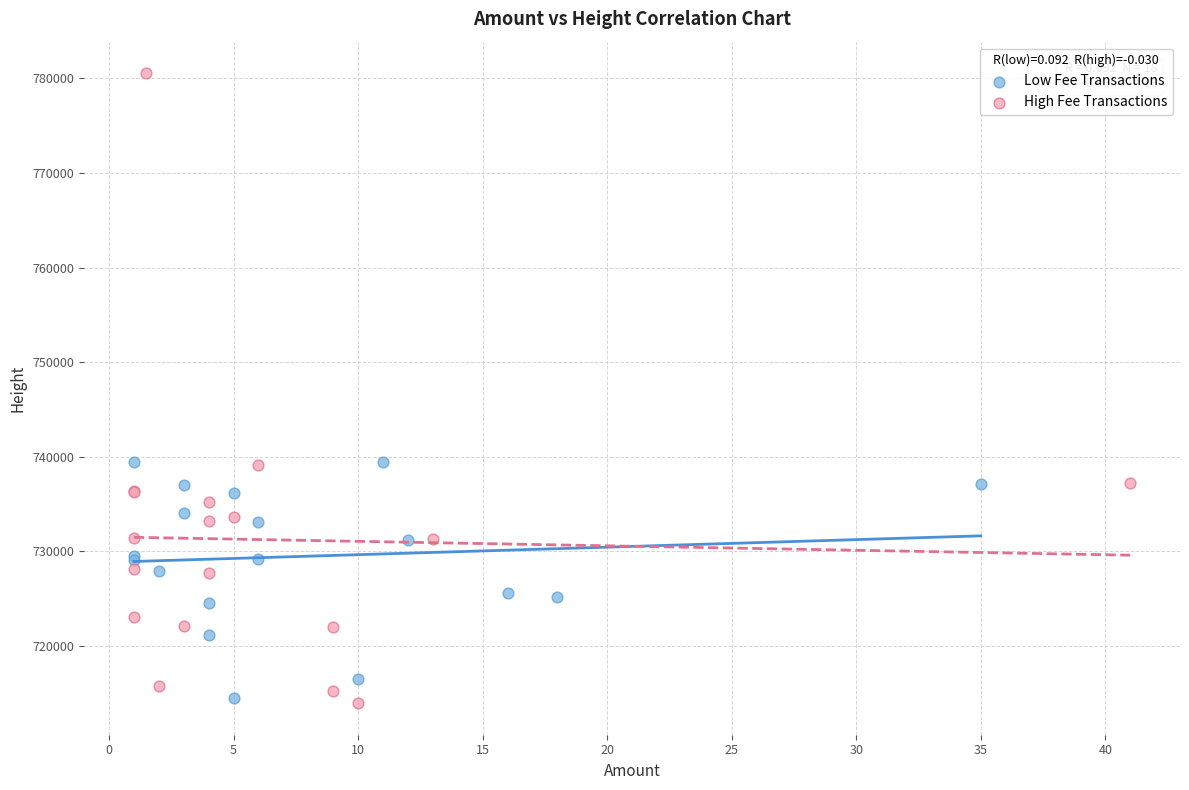

Which series has the widest spread of Y values?

High Fee Transactions